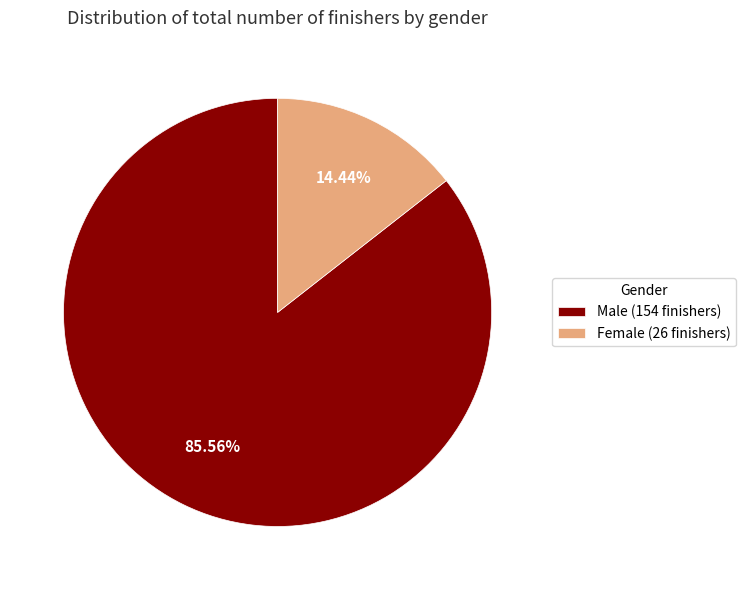

Is there any slice that represents more than half of the pie?

Yes